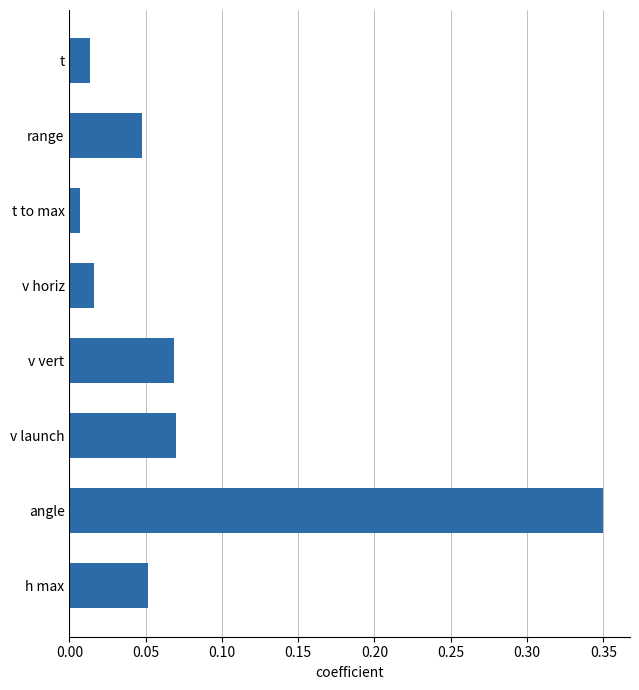

Which has a higher value, v vert or v horiz?

v vert